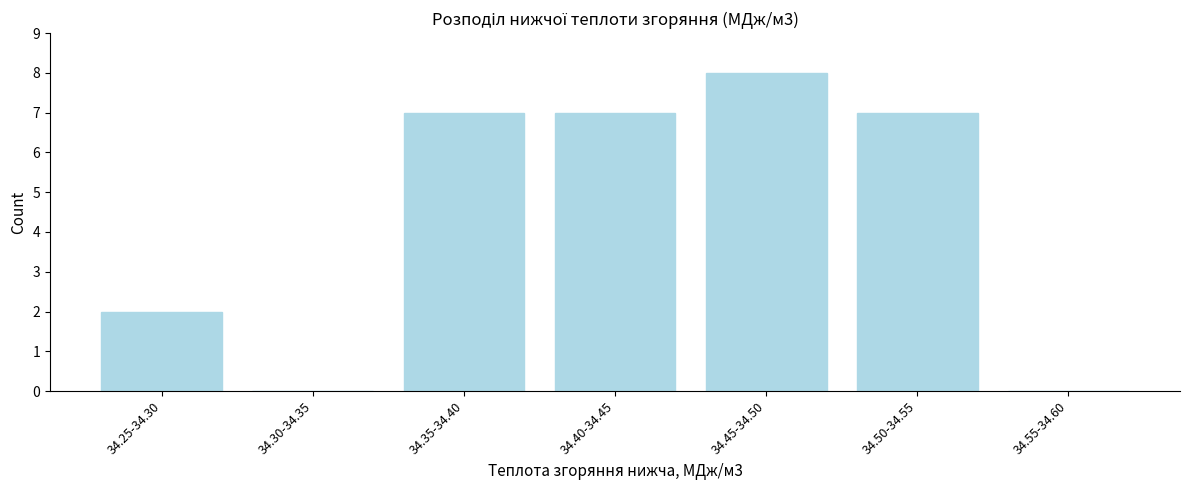

Reading left to right, extract all data points from this chart.

34.25-34.30=2	34.30-34.35=0	34.35-34.40=7	34.40-34.45=7	34.45-34.50=8	34.50-34.55=7	34.55-34.60=0